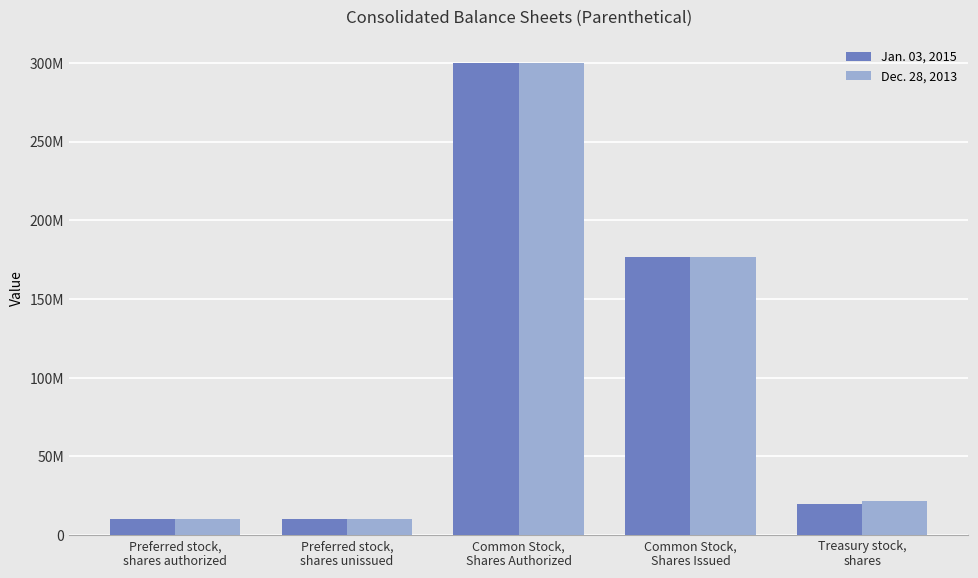

Reading left to right, extract all data points from this chart.

Jan. 03, 2015: Preferred stock,
shares authorized=10000000	Preferred stock,
shares unissued=10000000	Common Stock,
Shares Authorized=300000000	Common Stock,
Shares Issued=176902738	Treasury stock,
shares=19777288
Dec. 28, 2013: Preferred stock,
shares authorized=10000000	Preferred stock,
shares unissued=10000000	Common Stock,
Shares Authorized=300000000	Common Stock,
Shares Issued=176902738	Treasury stock,
shares=21423508